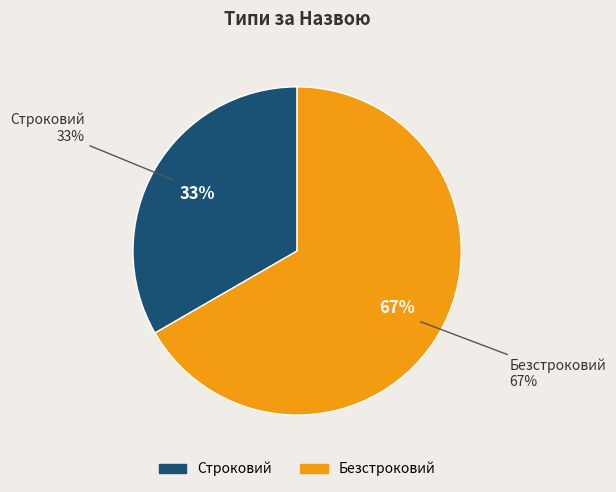

Which category has the biggest portion of the pie?

Безстроковий